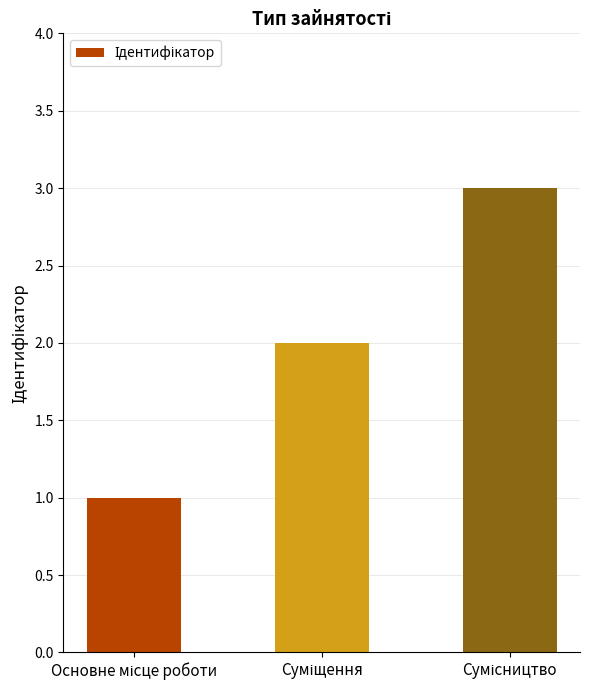

How many values are between 1 and 3?

3